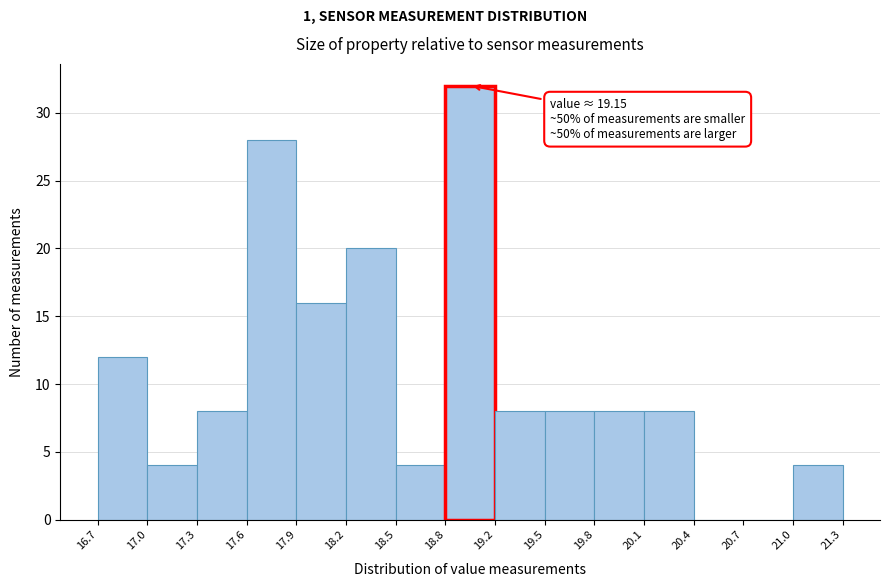

Which range on the x-axis has the tallest bar?

18.8 to 19.2